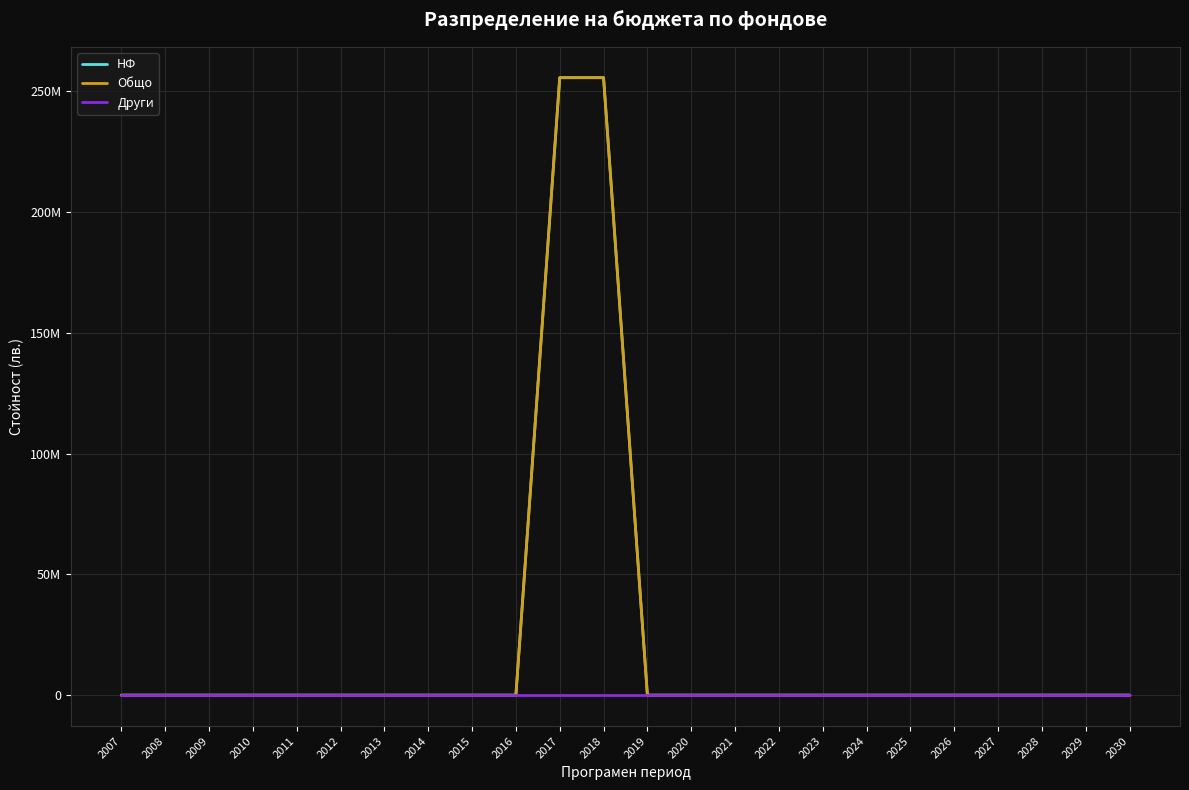

True or false: Други has more than 1 points higher than both neighbors.

False